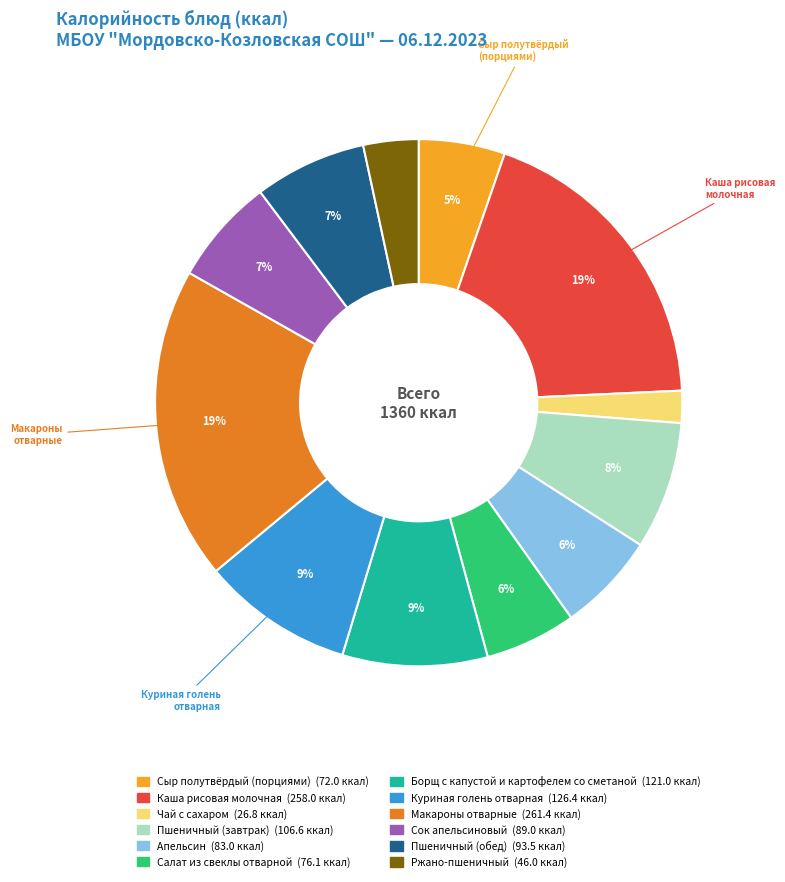

True or false: Борщ с капустой и картофелем со сметаной accounts for 9% of the total.

True